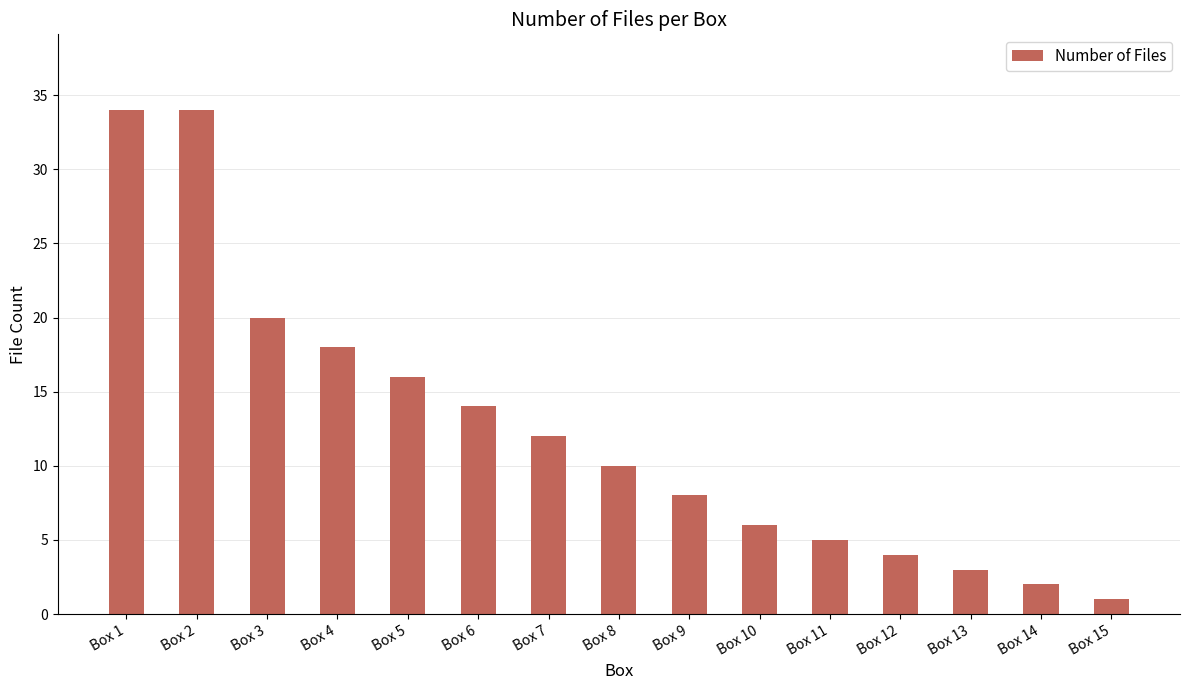

Is it true that the value at Box 2 is 34?

True